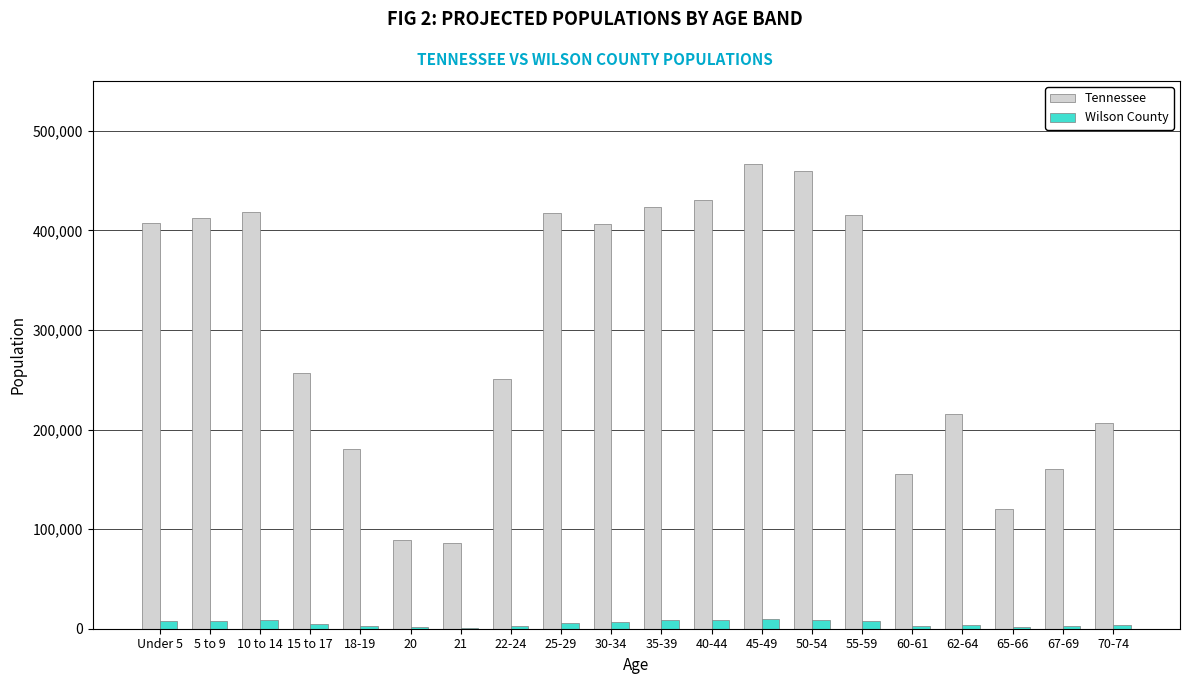

How many categories are shown in the chart?

20